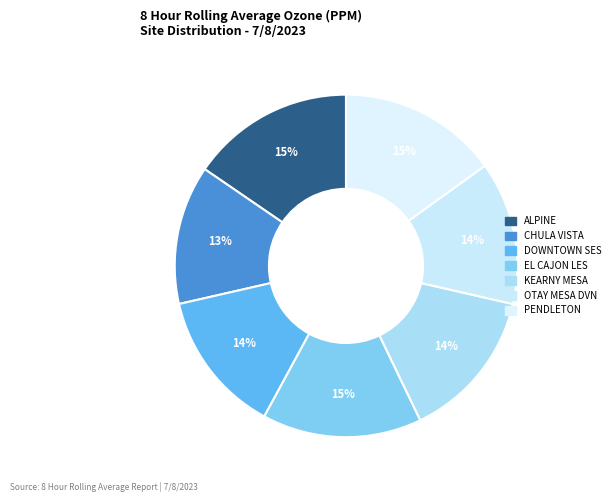

Is it true that OTAY MESA DVN is 14% of the pie?

True